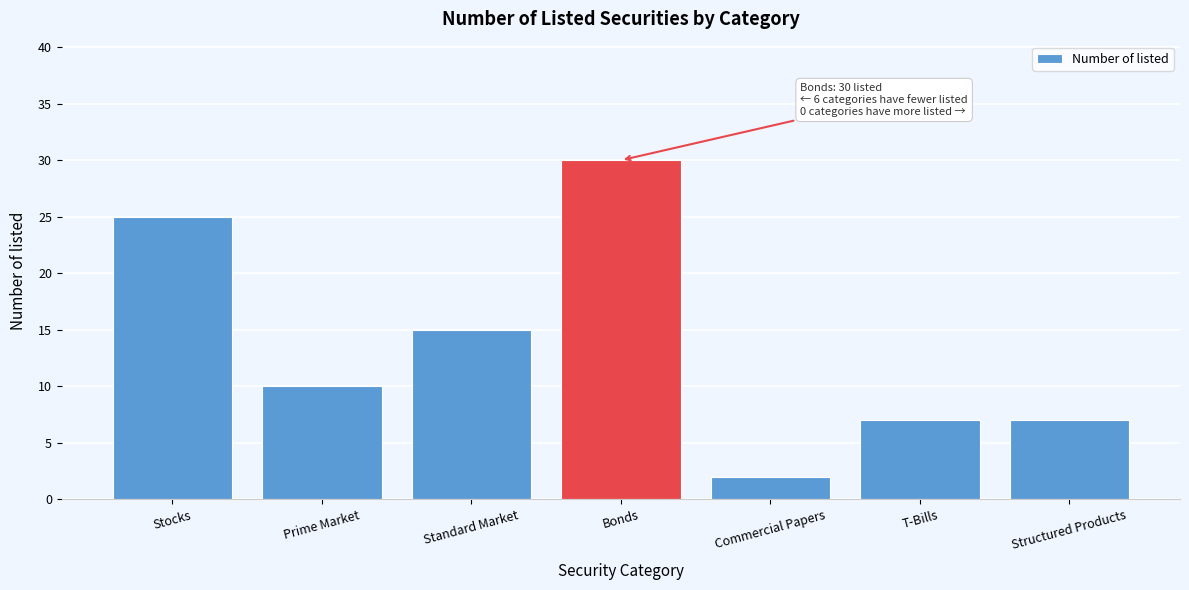

Reading left to right, transcribe all the data shown in this chart.

25	10	15	30	2	7	7